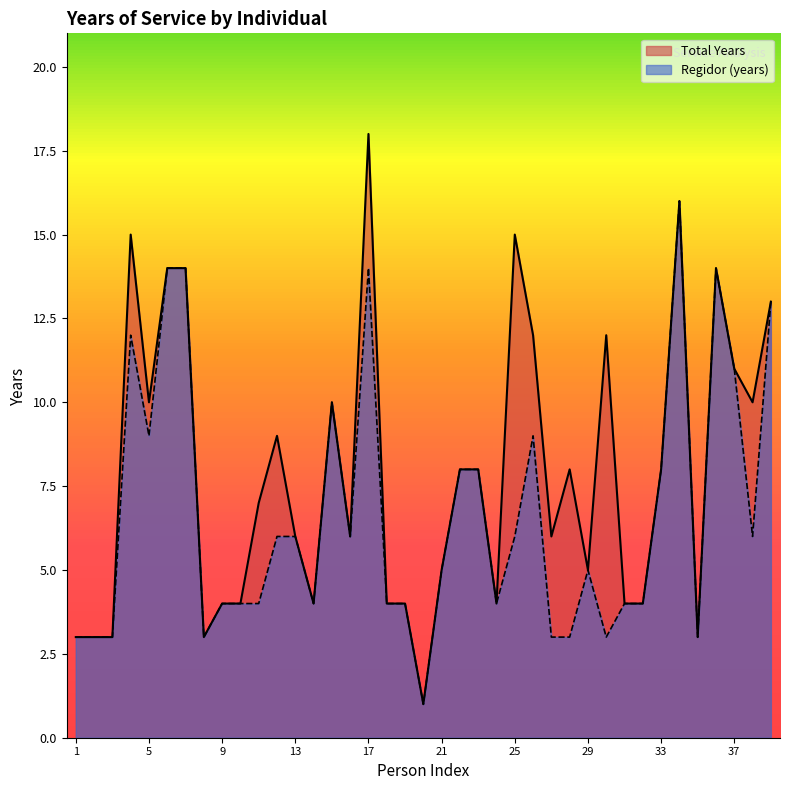

How many data points does each series have?

39